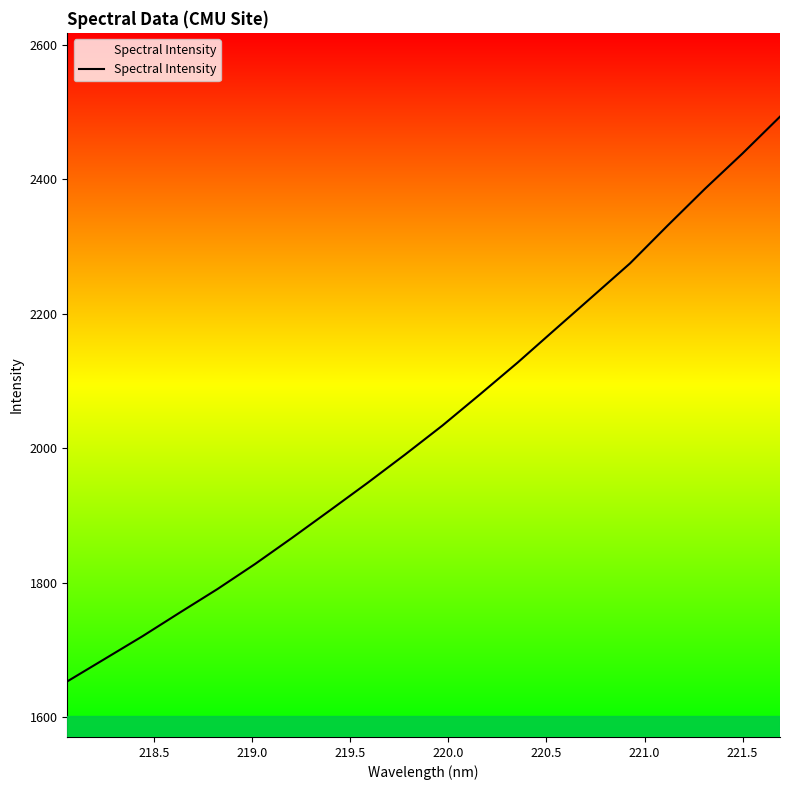

What position from the left is 221.5?

8